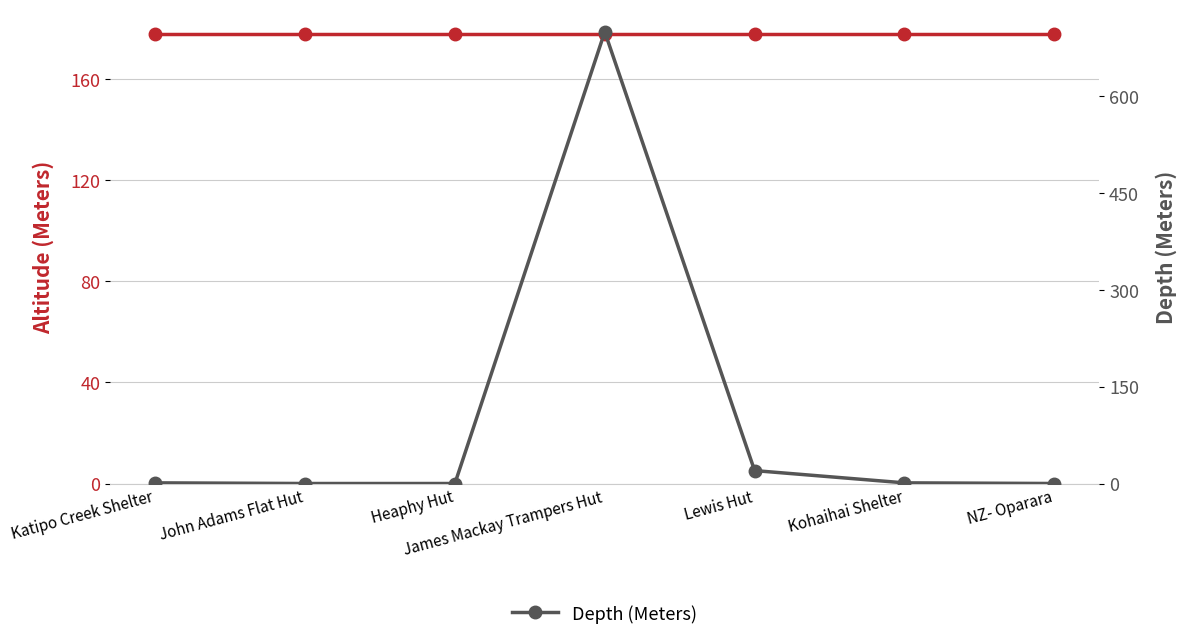

Is this an area chart (filled region under the line)?

No